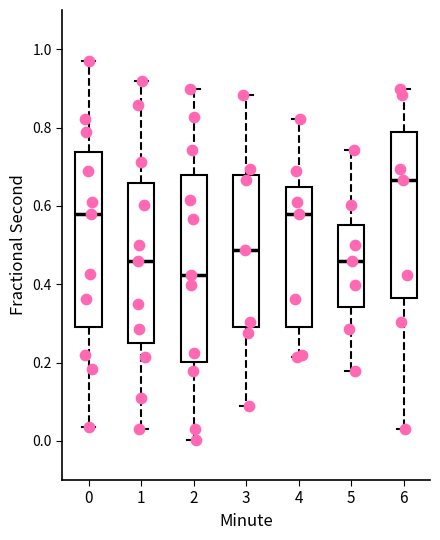

Which box's median line is the lowest?

2